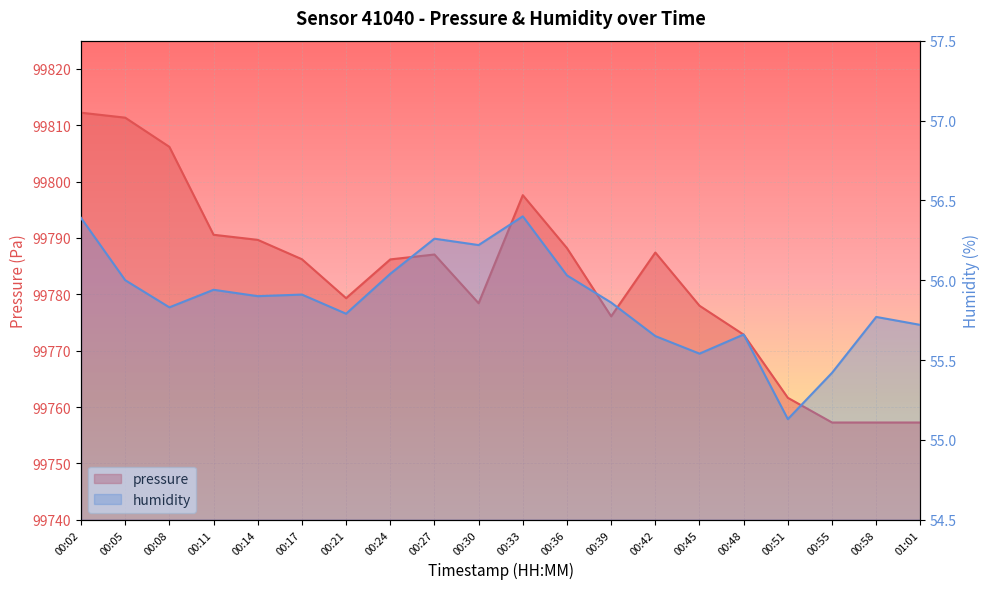

Rank the series by their maximum value, from highest to lowest.

pressure, humidity